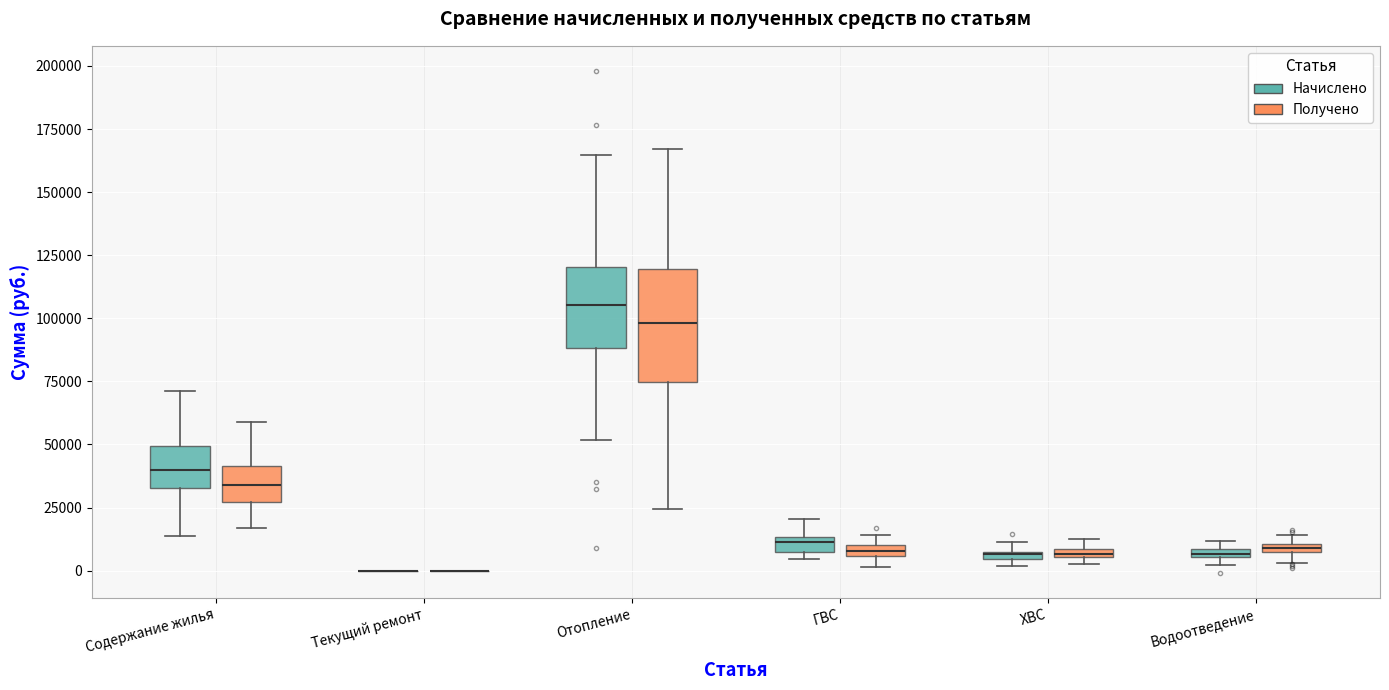

Comparing the boxes themselves (not the whiskers), which one is the tallest?

Отопление (Получено)